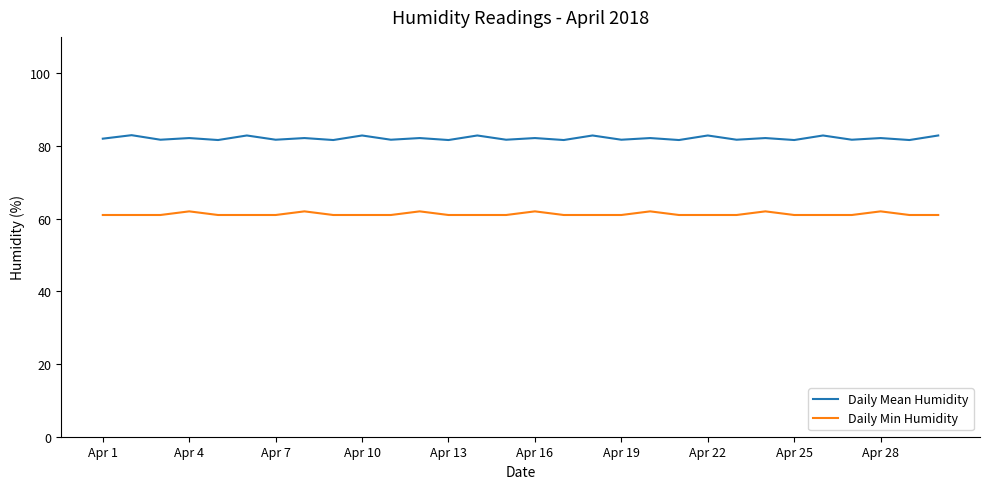

Which series has the largest total across all categories?

Daily Mean Humidity